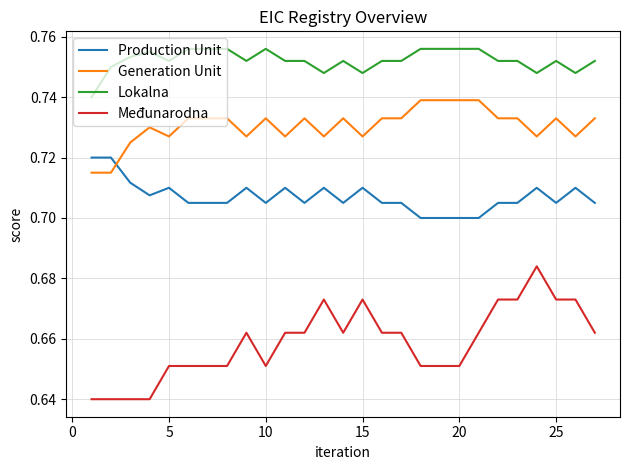

Which series has the largest total across all categories?

Lokalna